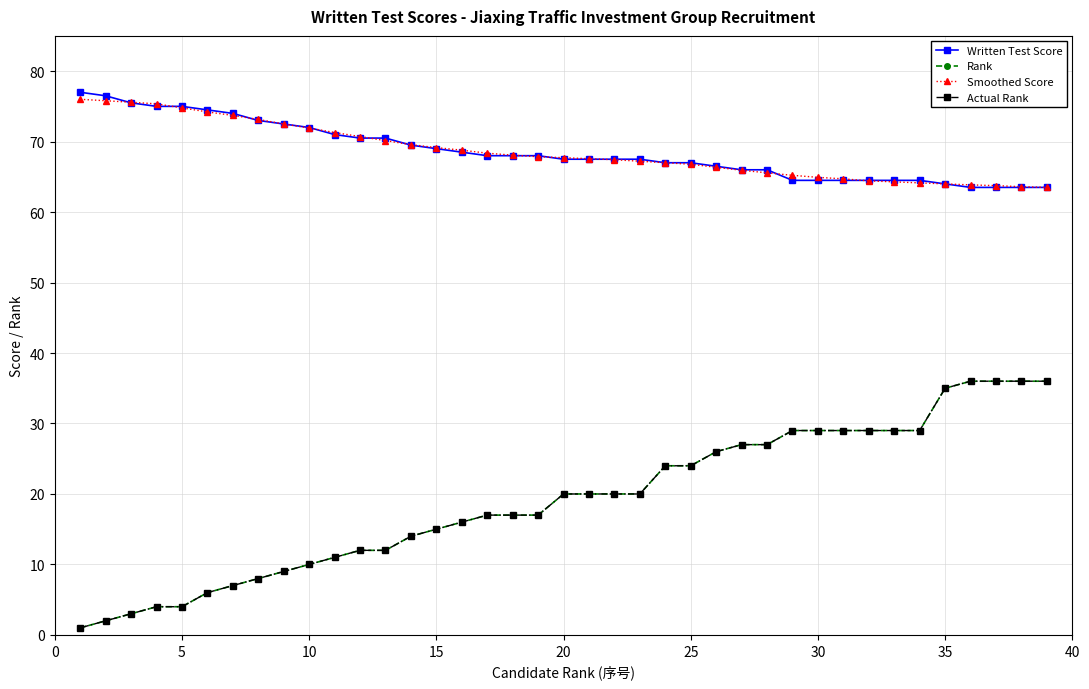

Is this an area chart (filled region under the line)?

No